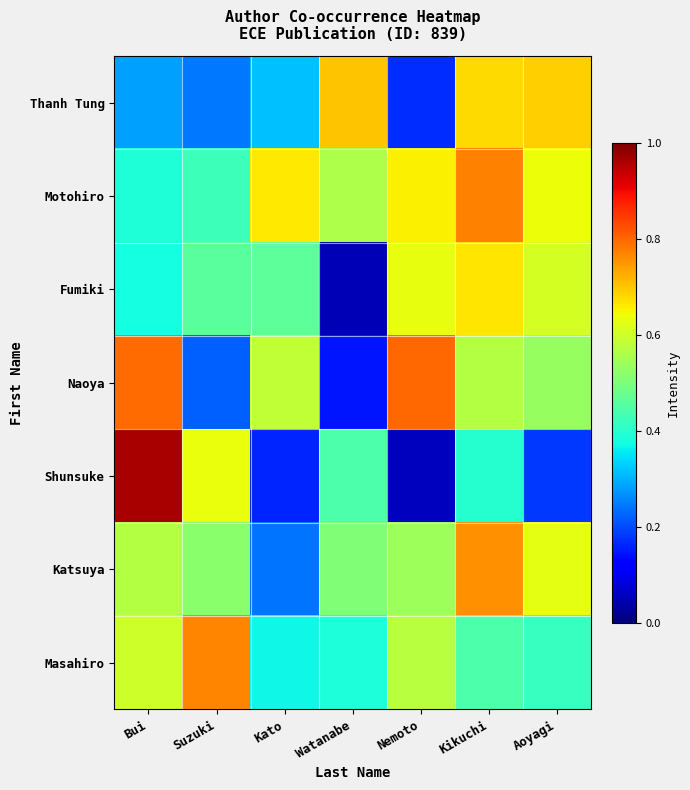

What is the total value across all series at Watanabe?

2.8